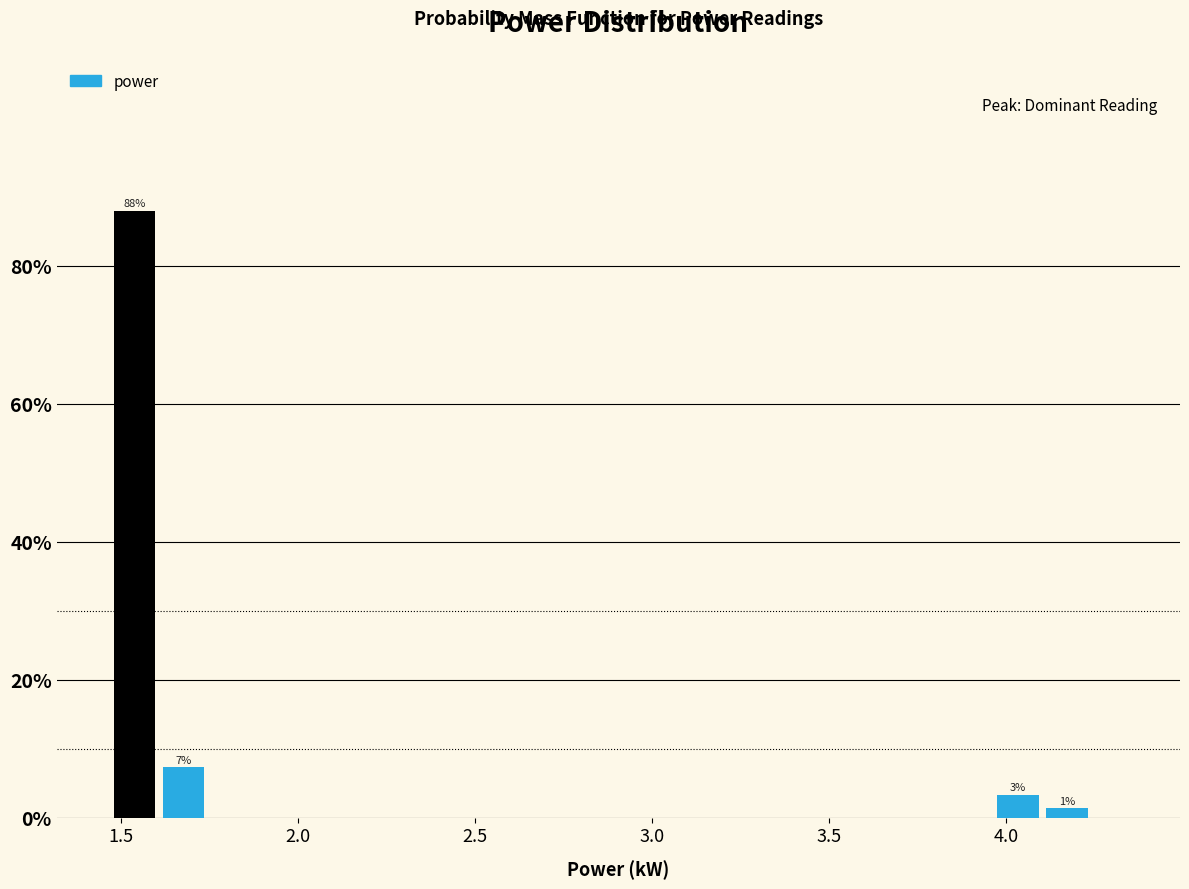

Read against the x-axis, roughly where is the centre of the tallest bar?

1.55